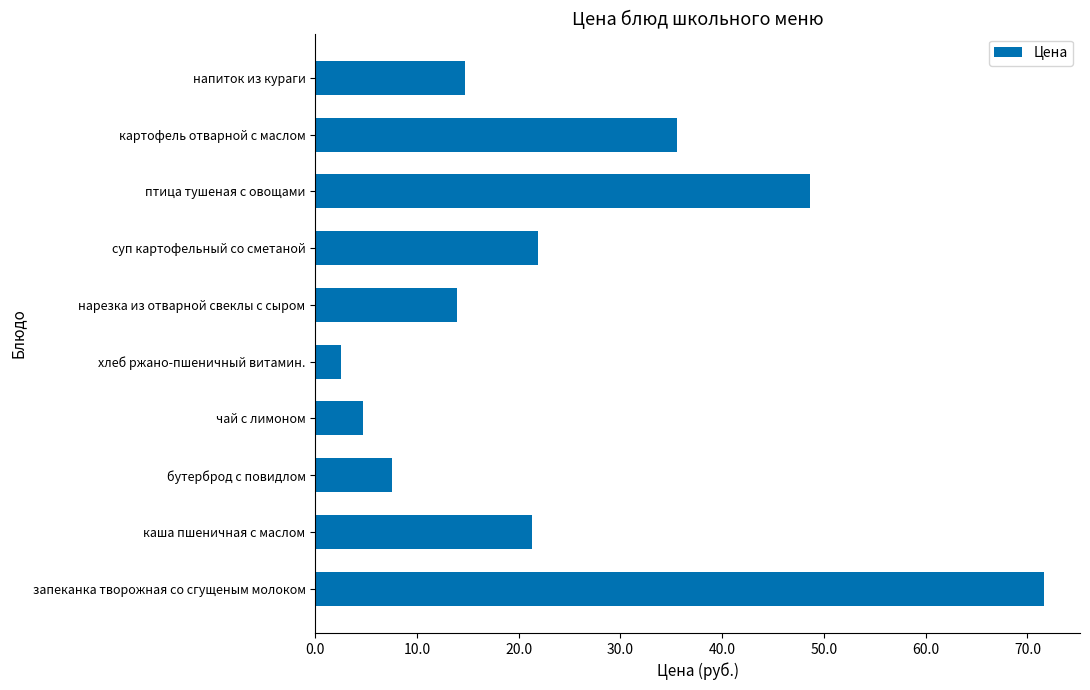

What is the smallest value displayed?

2.5